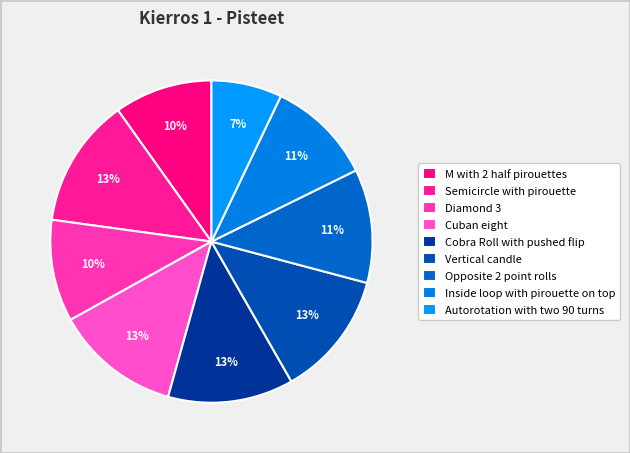

Is there any slice that represents more than half of the pie?

No